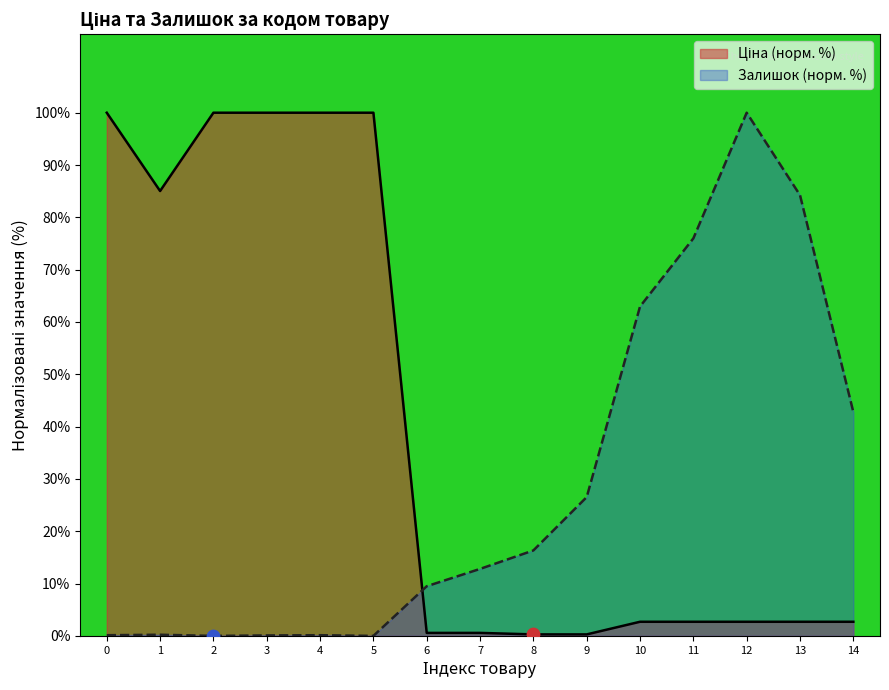

At how many categories does at least one series exceed 37?

11